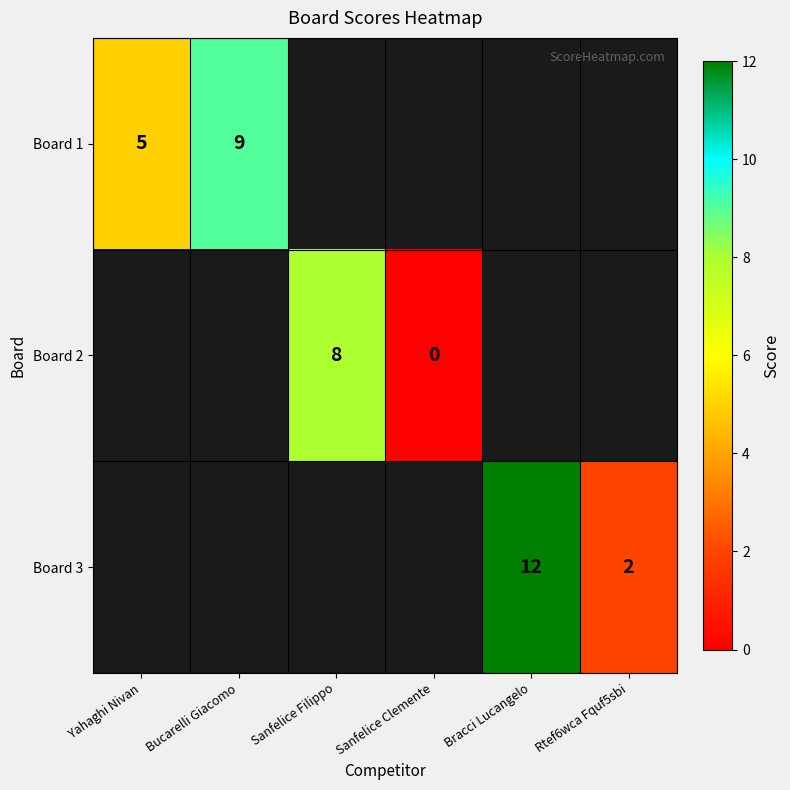

At how many categories does at least one series exceed 7?

3